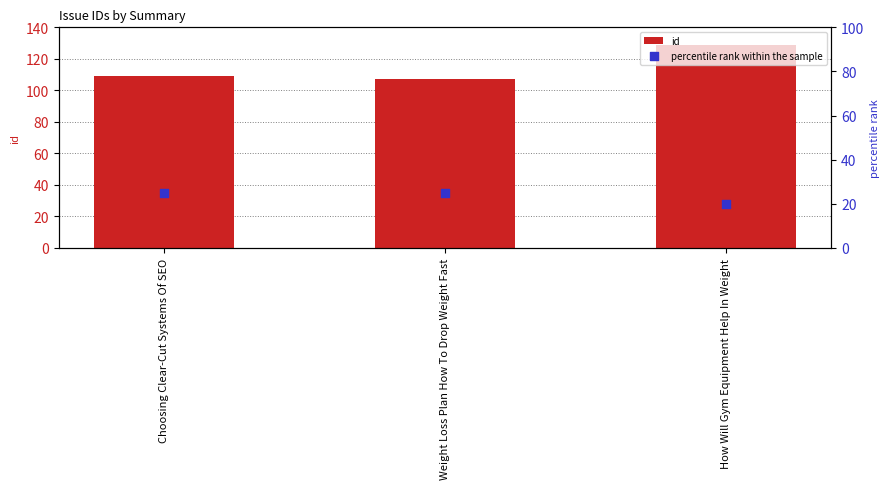

Is the value of id at How Will Gym Equipment Help In Weight greater than the value of percentile rank within the sample at Weight Loss Plan How To Drop Weight Fast?

Yes